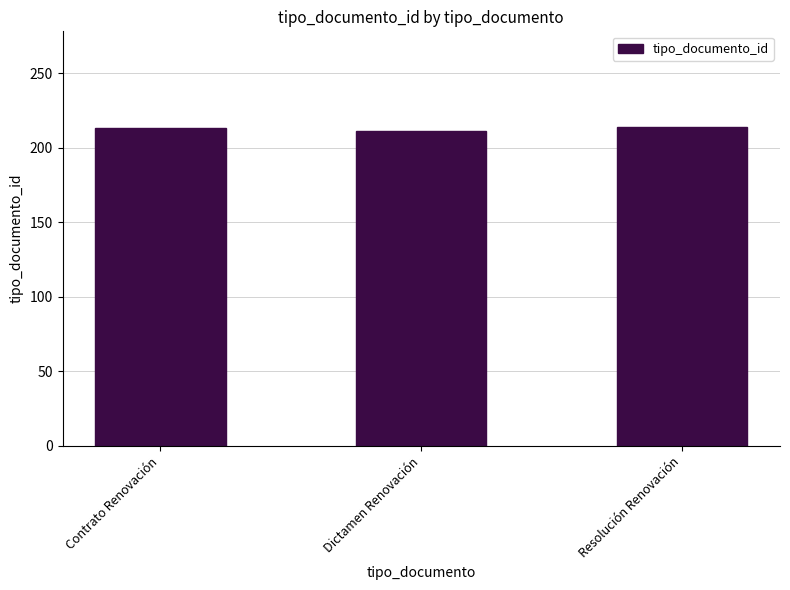

What is the label of the 3rd bar from the left?

Resolución Renovación